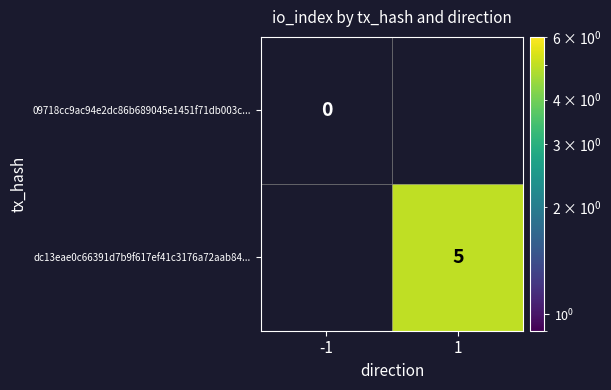

The value of dc13eae0c66391d7b9f617ef41c3176a72aab84... at 1 is 5. True or false?

True